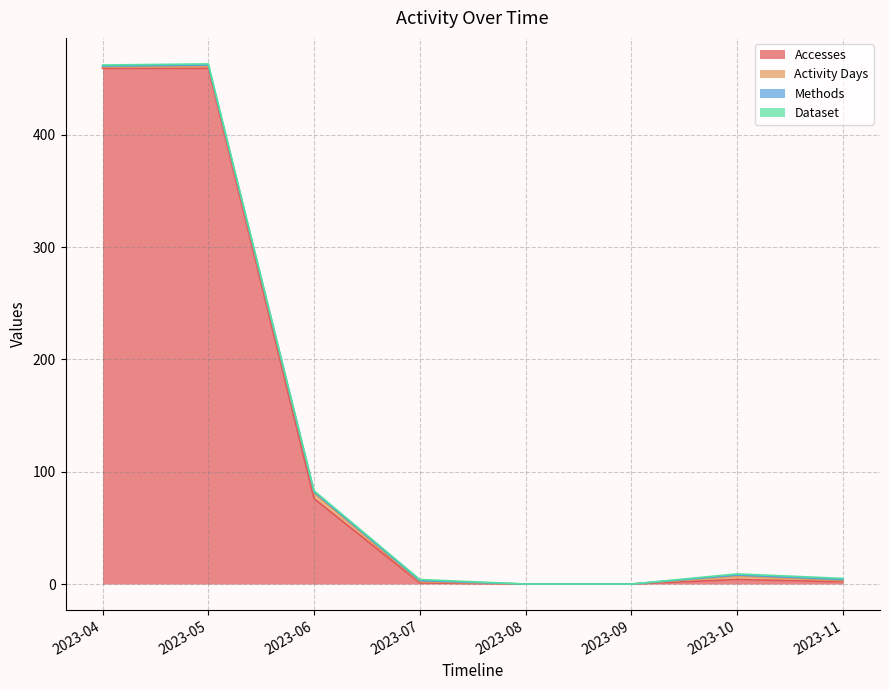

Which category has the highest value in the Activity Days series?

2023-06